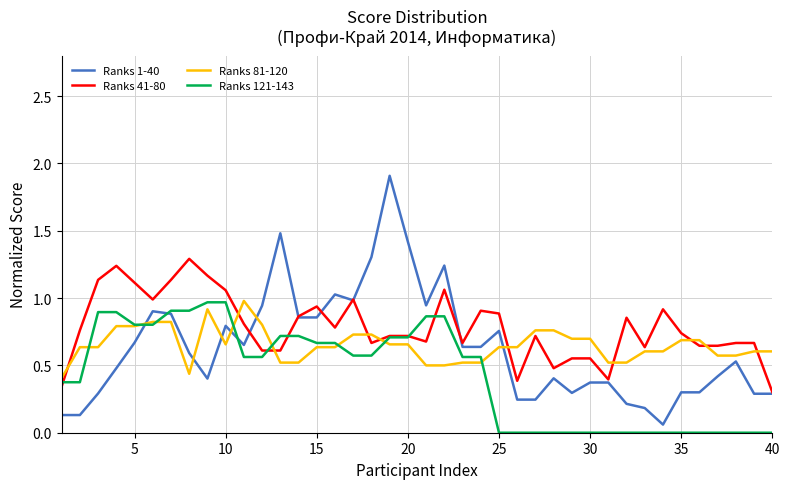

Which series has the largest total across all categories?

Ranks 41-80